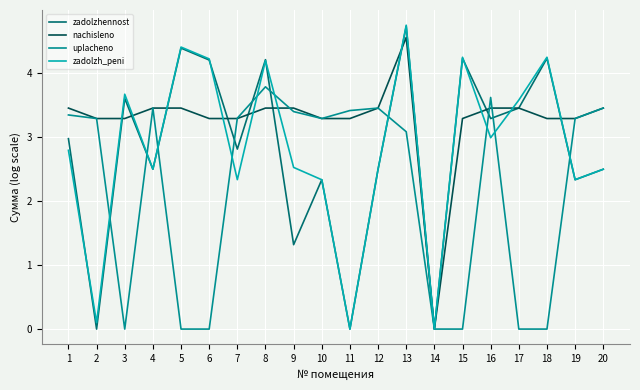

What is the sum of all zadolzh_peni values?

56.2